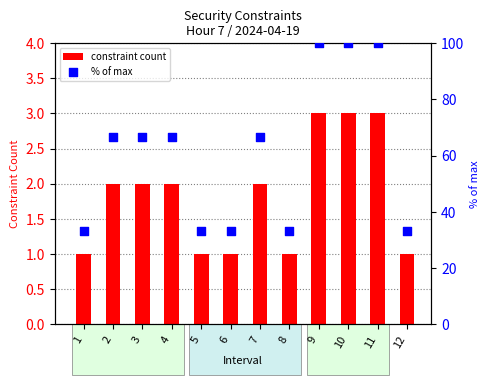

Which series contains the lowest Y value?

constraint count